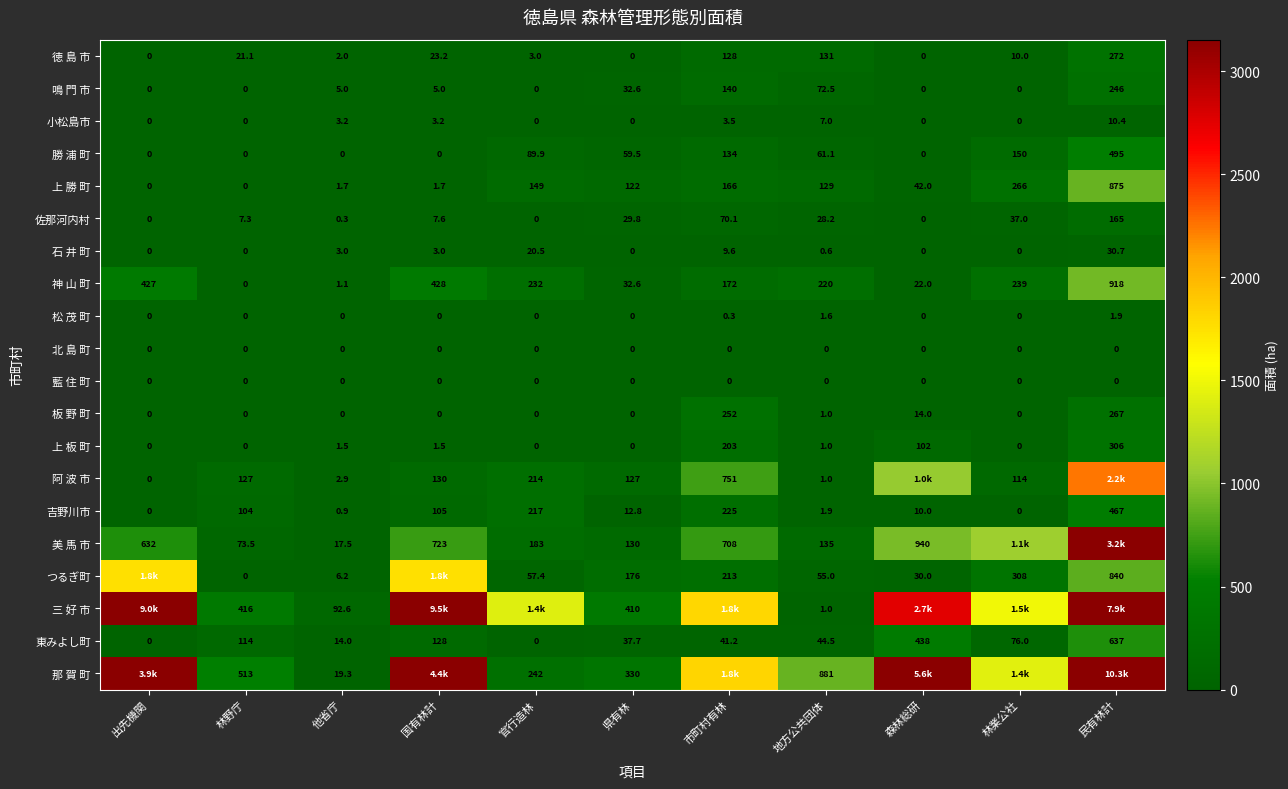

Is the value of 東みよし町 at 国有林計 greater than the value of 石 井 町 at 市町村有林?

Yes